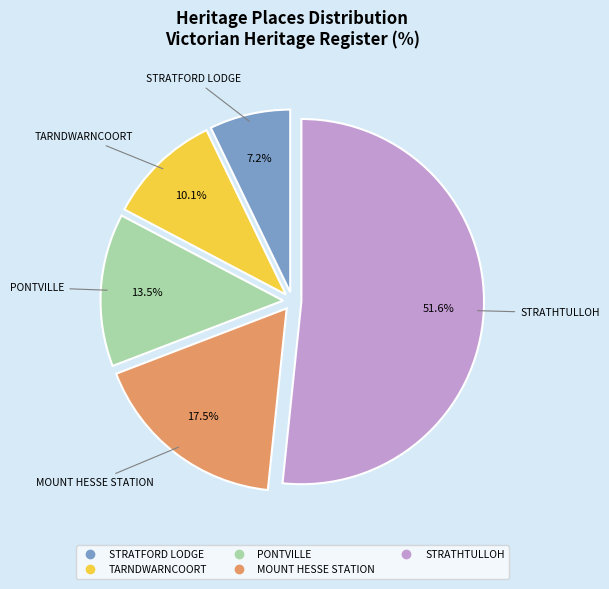

To the nearest percent, what is the average slice percentage?

20%